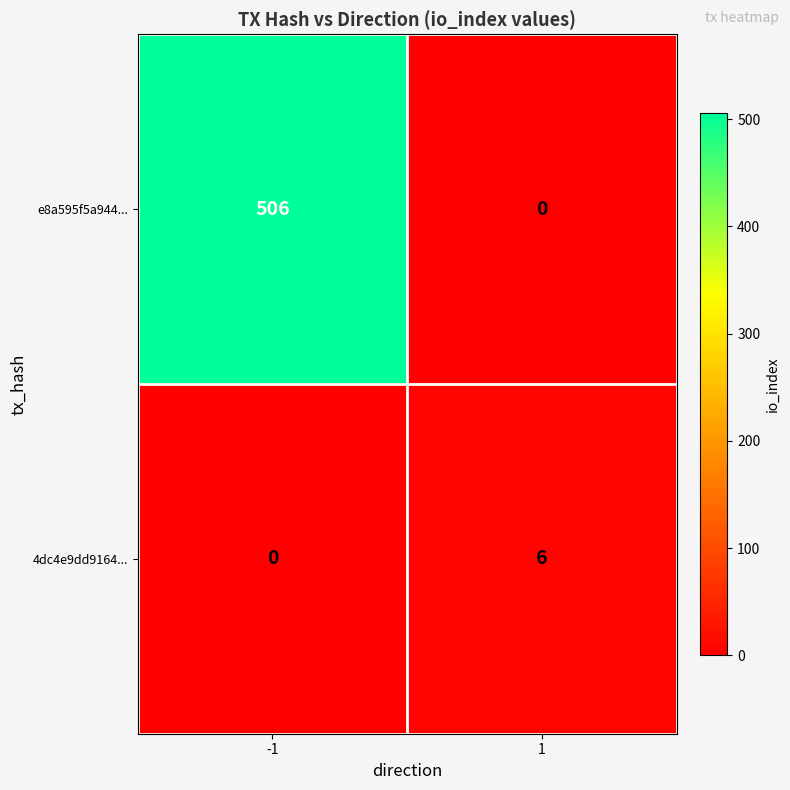

True or false: e8a595f5a944... has a value of 0 at 1.

True